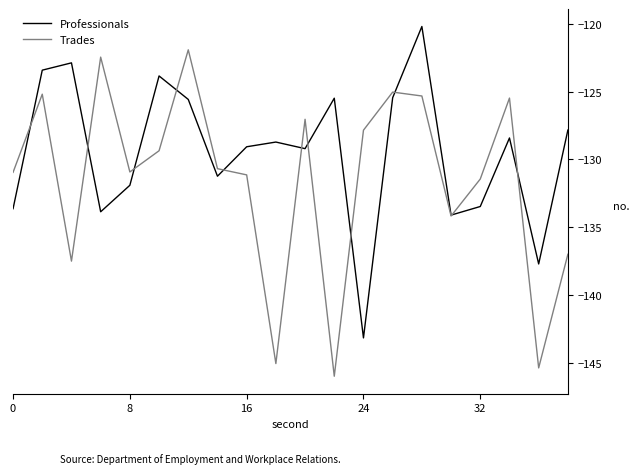

List the series in order of their overall mean, lowest first.

Trades, Professionals